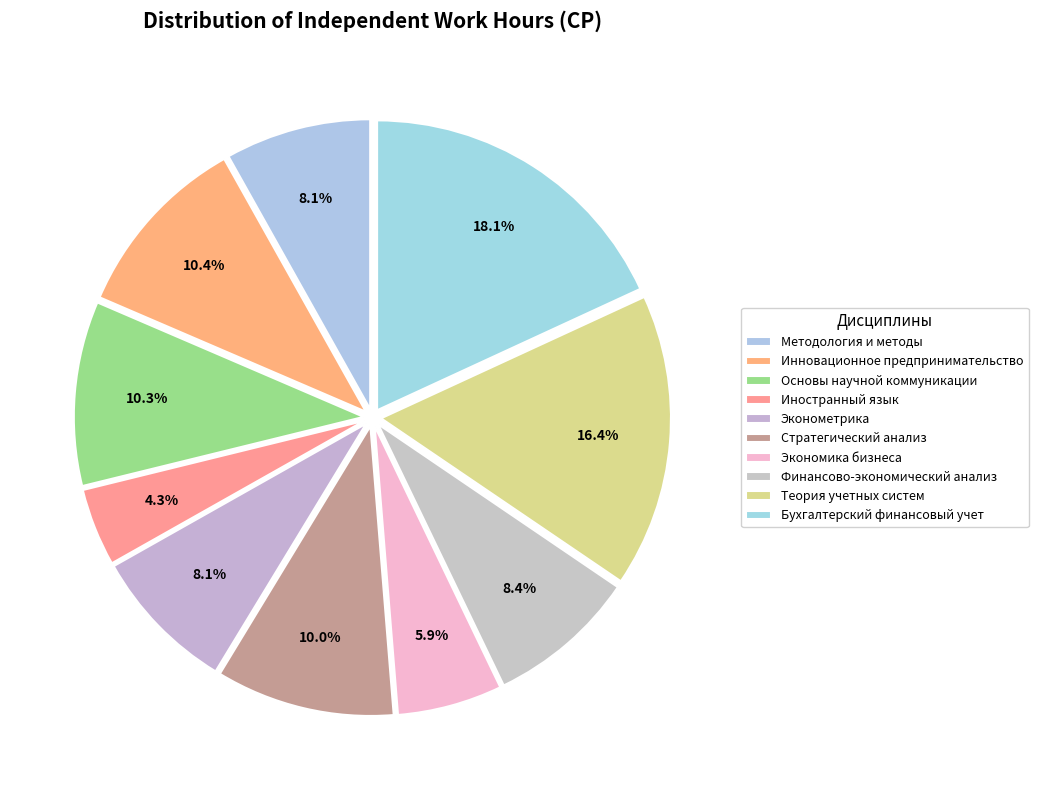

The Инновационное предпринимательство slice represents 15% of the pie. True or false?

False